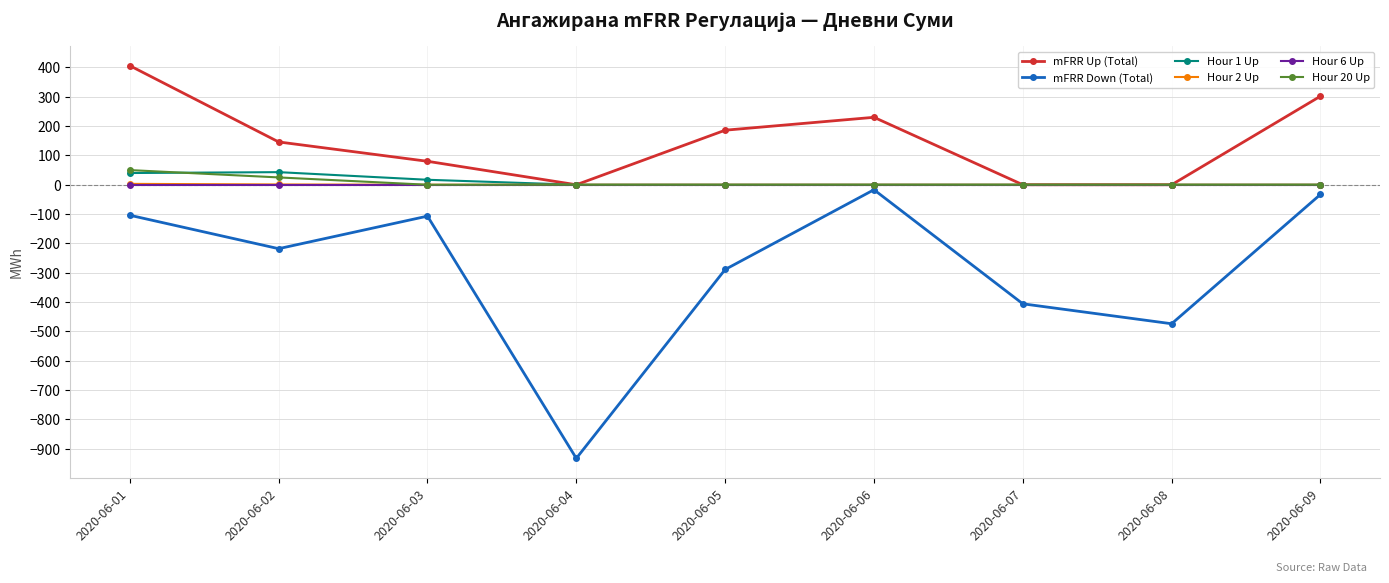

What is the total value across all series at 2020-06-05?

-103